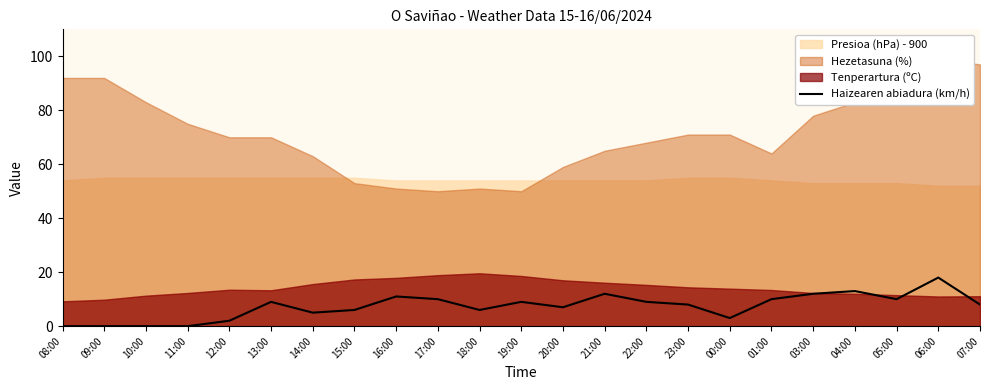

Between 12:00 and 03:00, which is larger?

03:00